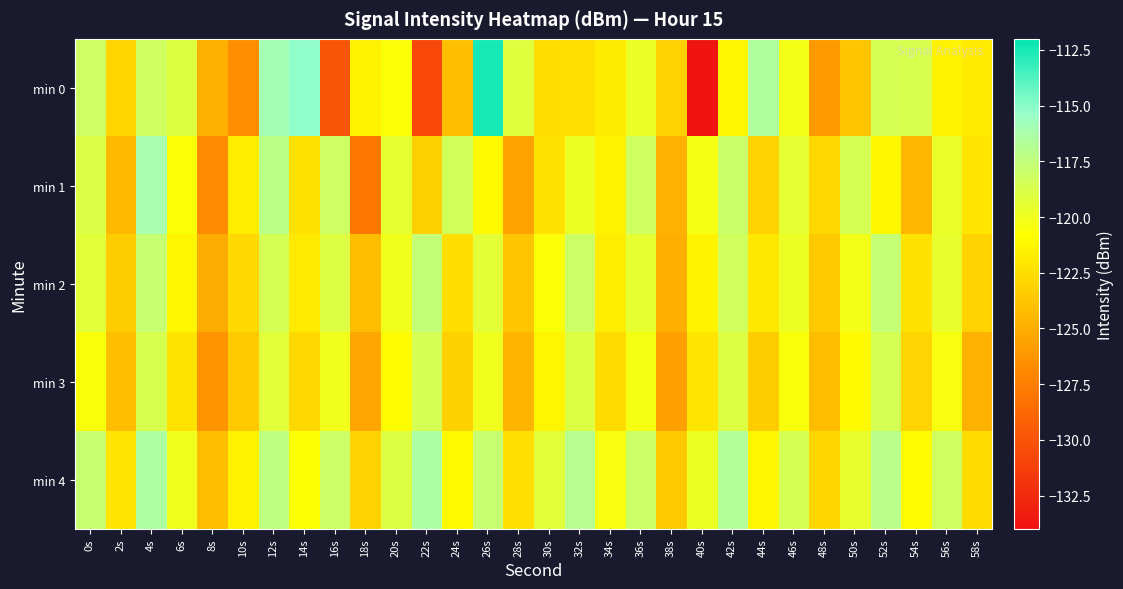

Rank the series by their maximum value, from highest to lowest.

min 0, min 1, min 4, min 2, min 3